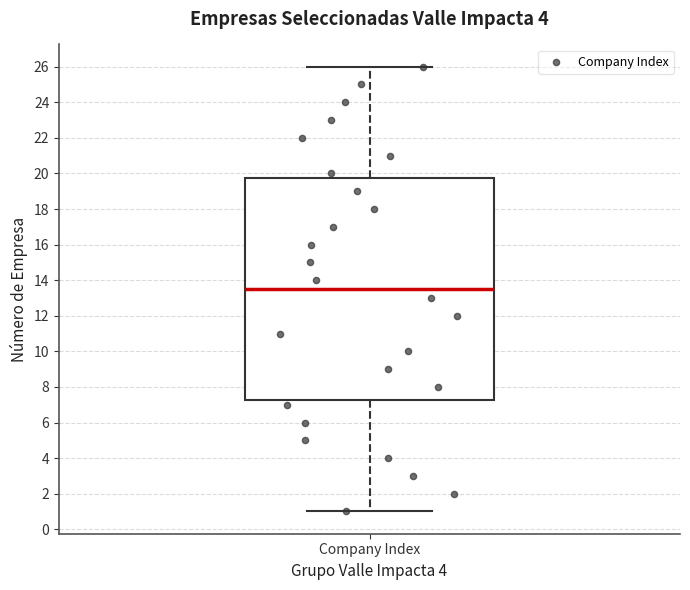

Read this box plot against the y-axis: the position of the median line, the range covered by the box, and the ends of both whiskers. The values are not printed on the chart, so give them approximately, as read against the axis.

median 13.6, box 7.2 to 19.8, whiskers 1.0 to 26.0